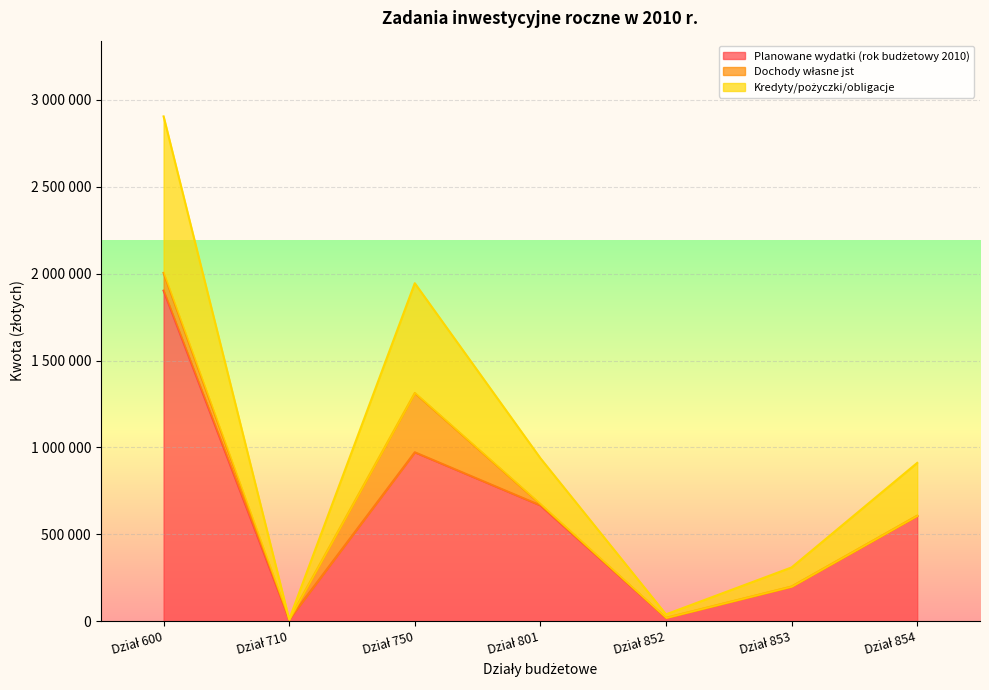

At which category does Planowane wydatki (rok budżetowy 2010) reach its first local valley?

Dział 710